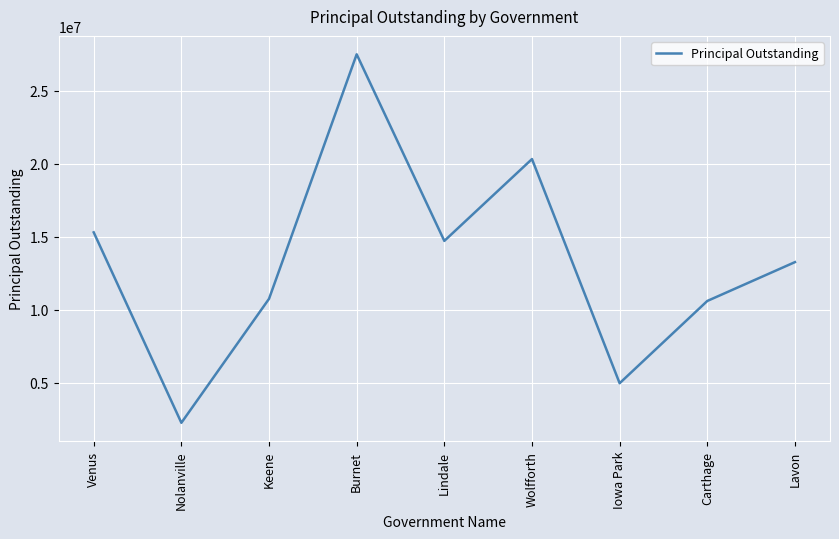

Approximately how many times larger is the value at Nolanville compared to Lavon?

0.2